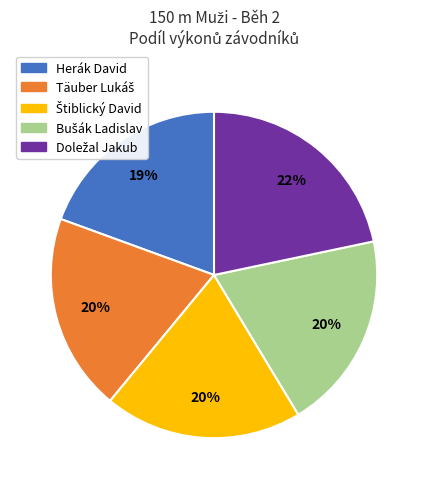

How many slices are in this pie chart?

5